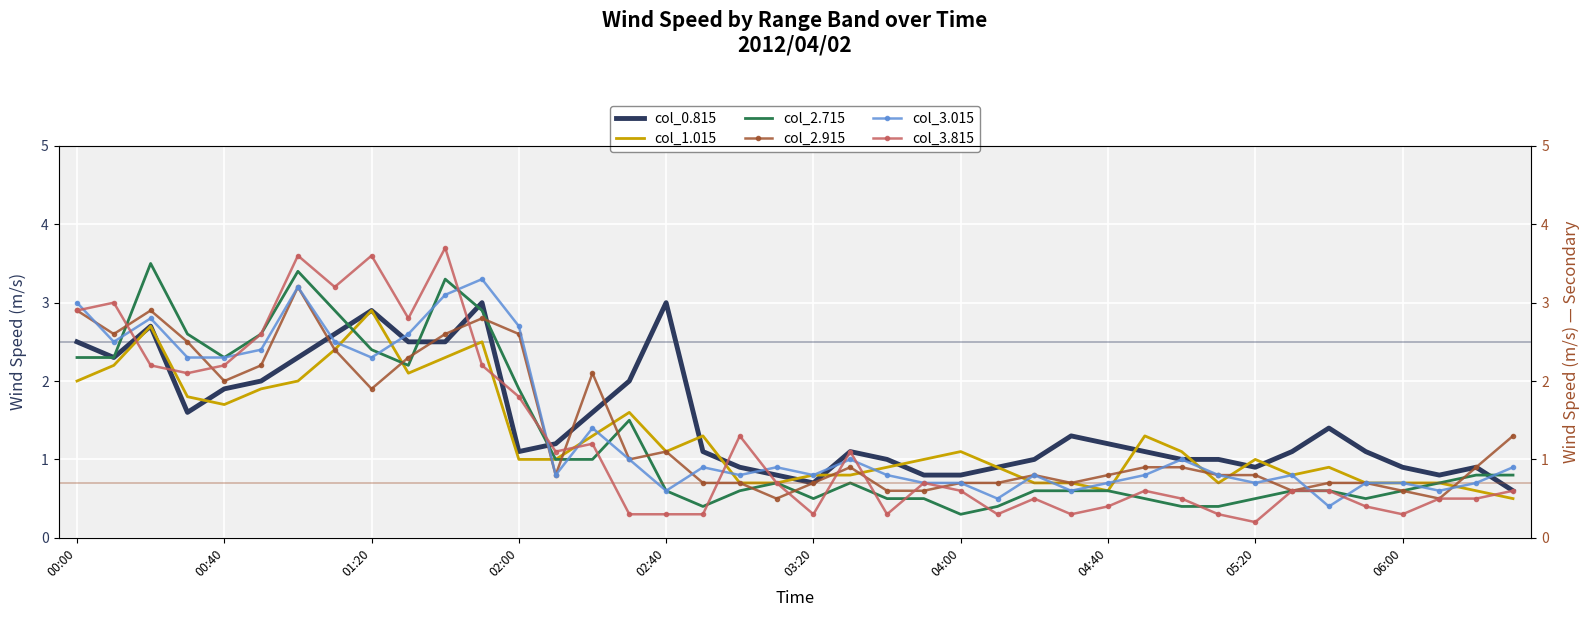

How many data points in col_0.815 are less than 1?

11